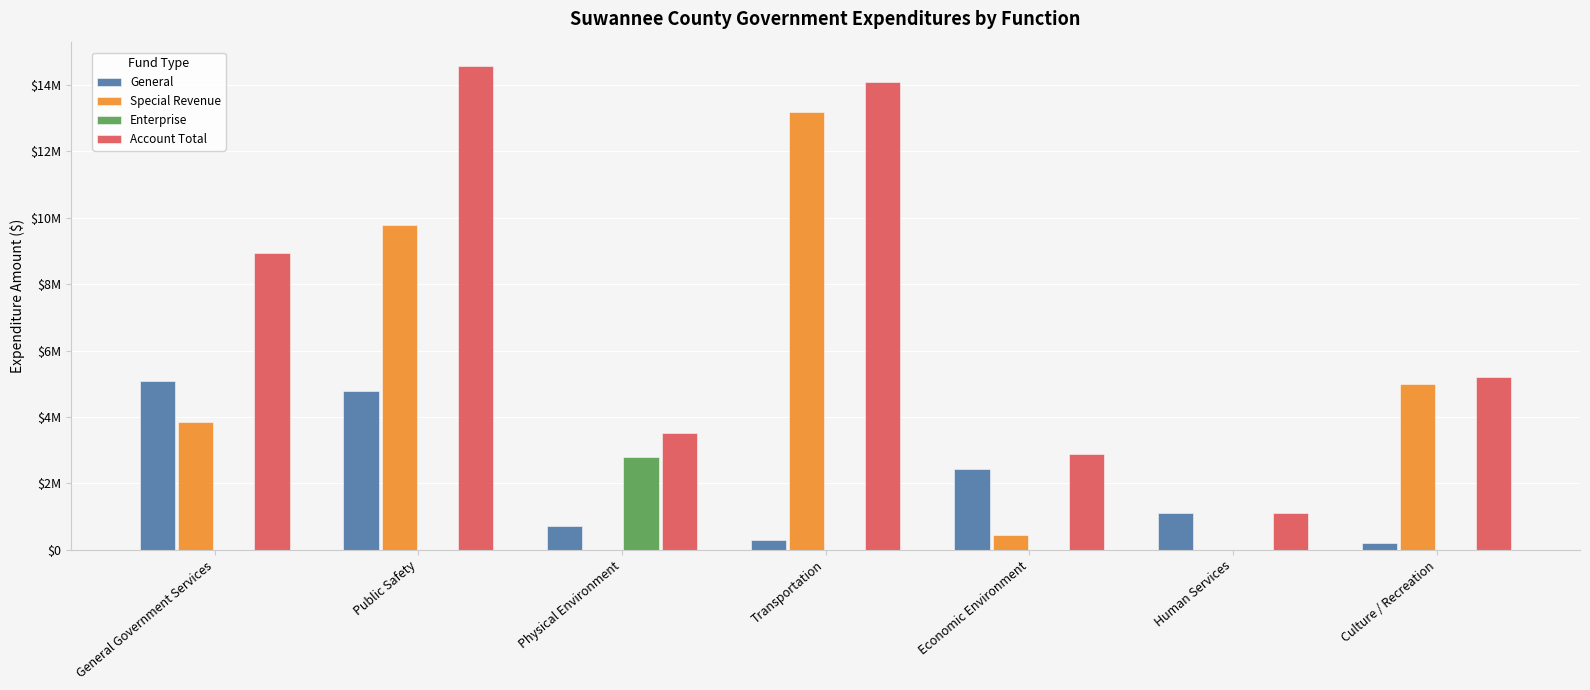

Which series has the largest total across all categories?

Account Total